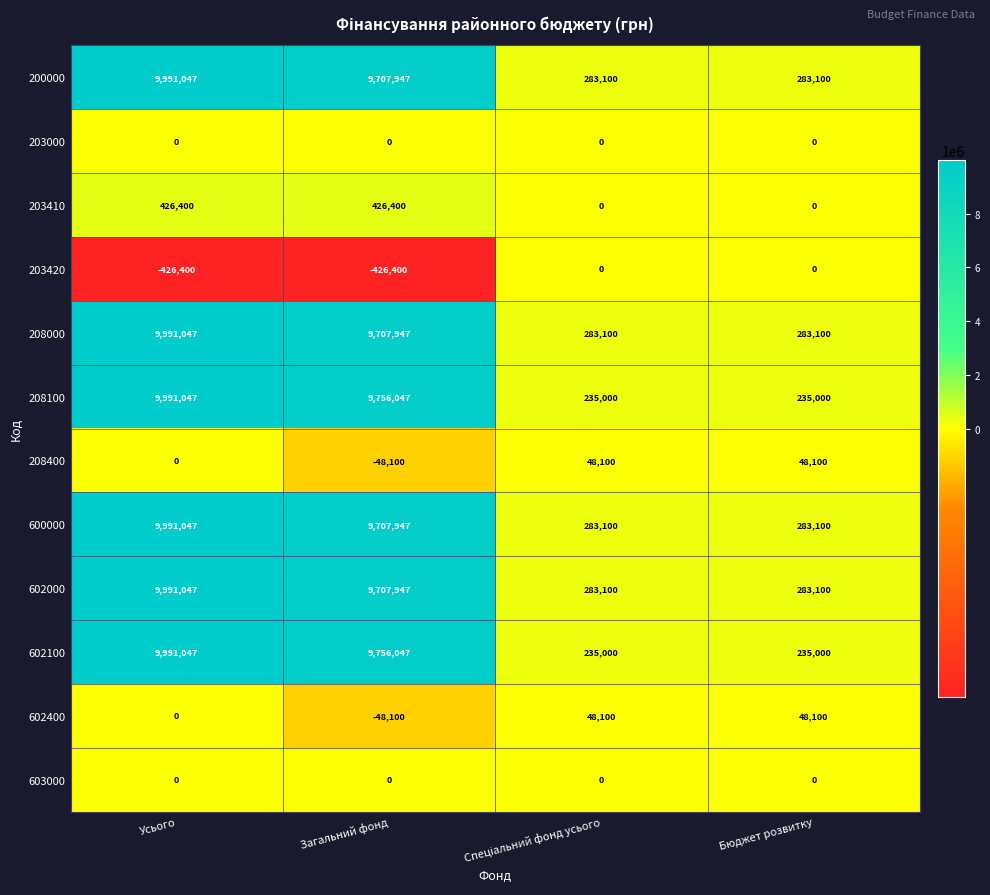

How many distinct data groups are displayed?

12